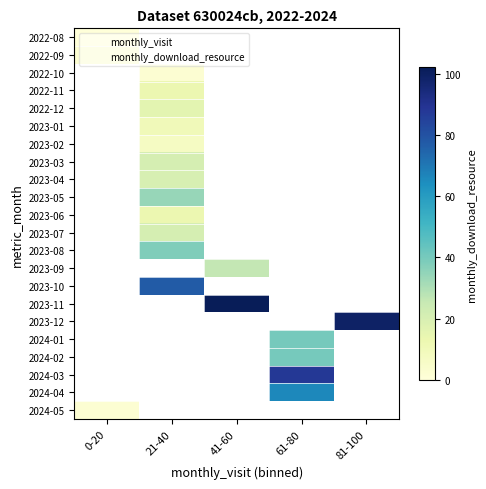

What is the spread (max minus min) of values at 0-20?

2.0